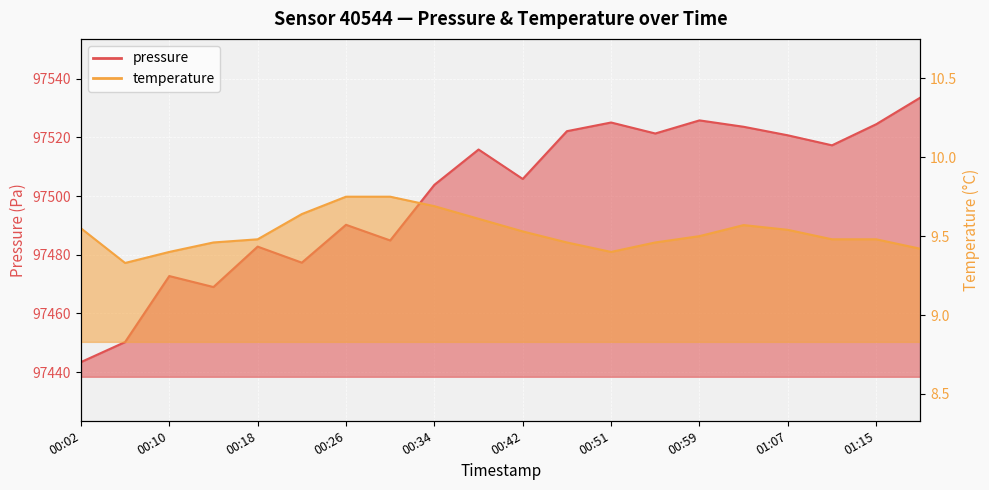

How many data points in pressure are above 97515?

10